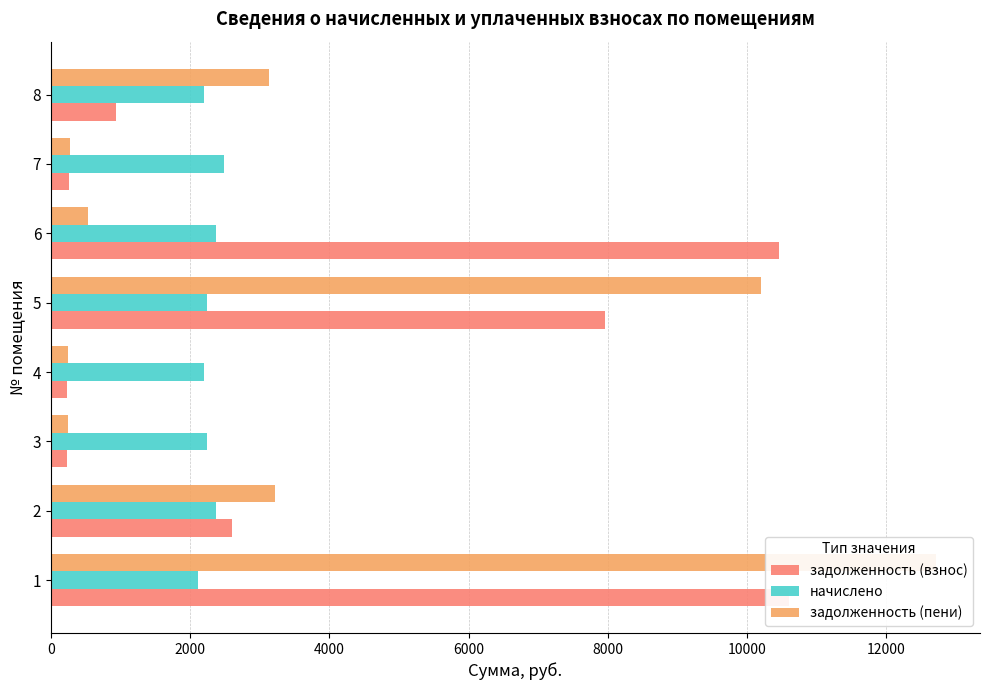

How many data points does each series have?

8